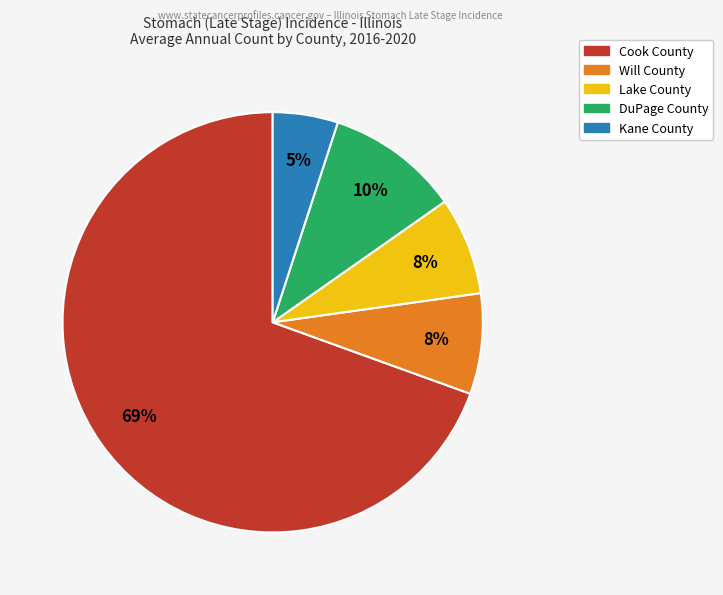

Is there any slice that represents more than half of the pie?

Yes